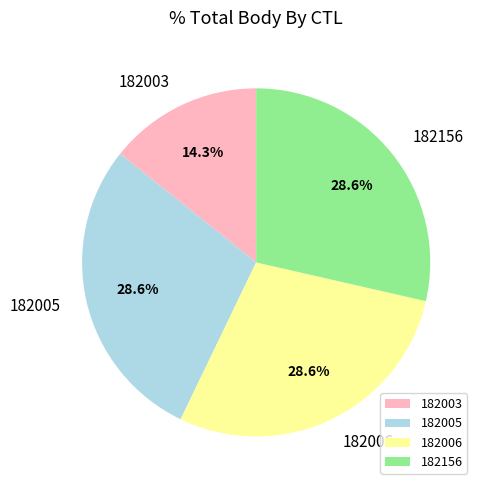

Which category has the smallest portion of the pie?

182003